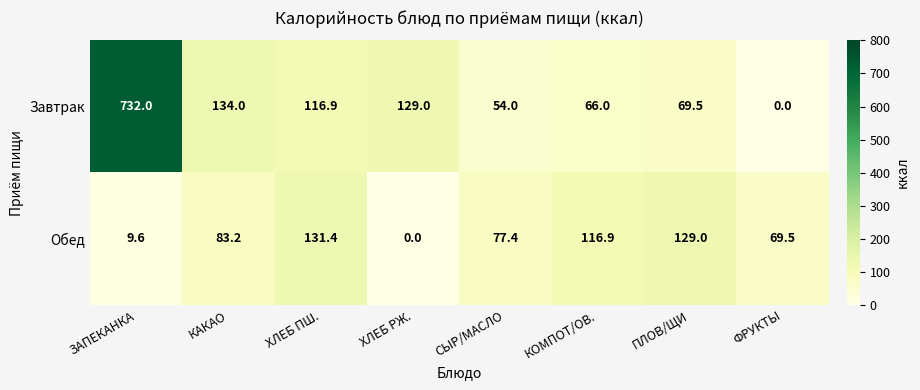

How many data points in Завтрак are above 116?

4